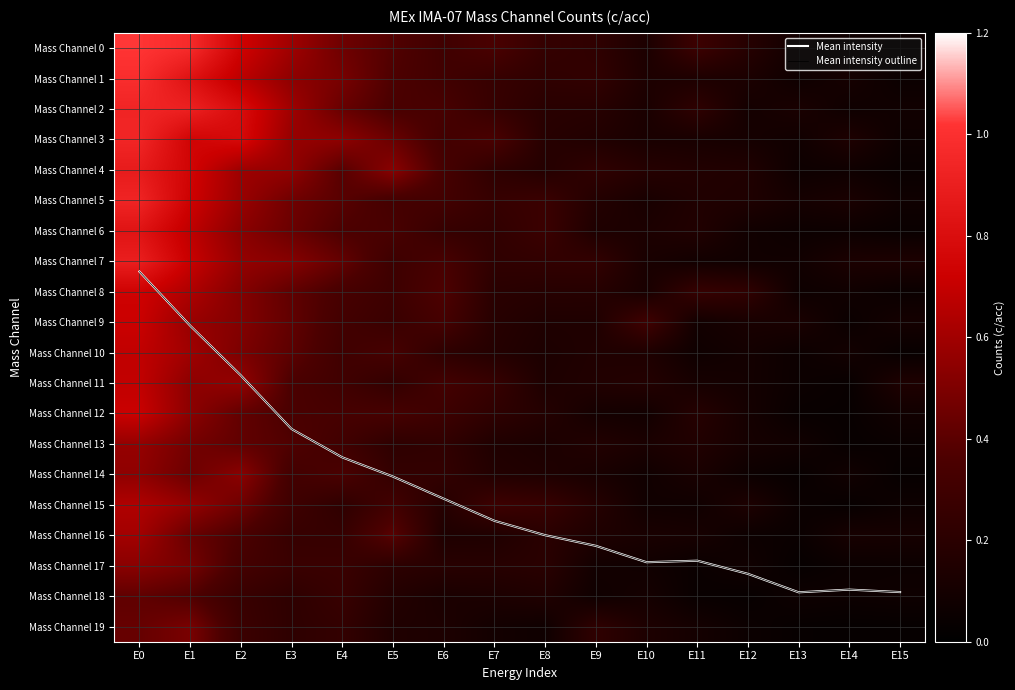

How many distinct data groups are displayed?

22